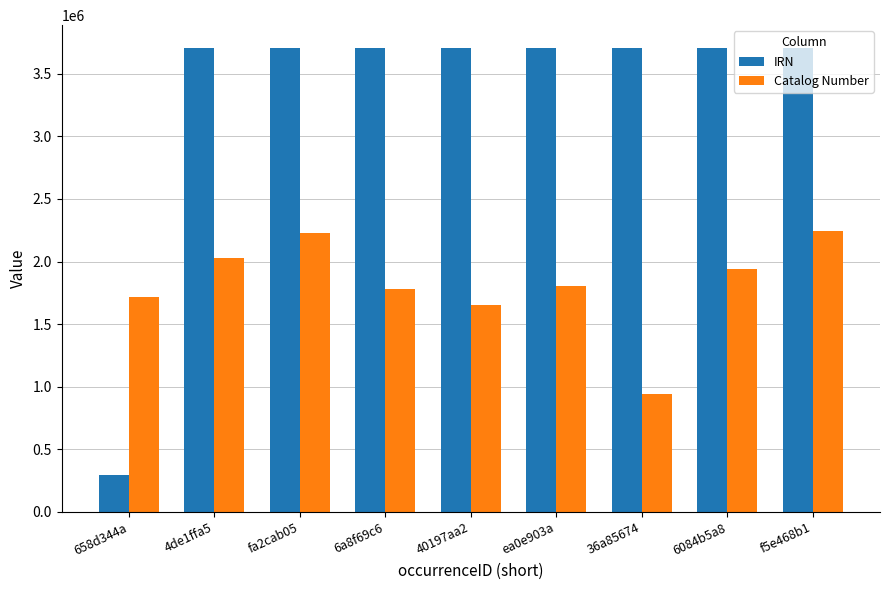

True or false: IRN has a value of 6447020 at 6a8f69c6.

False